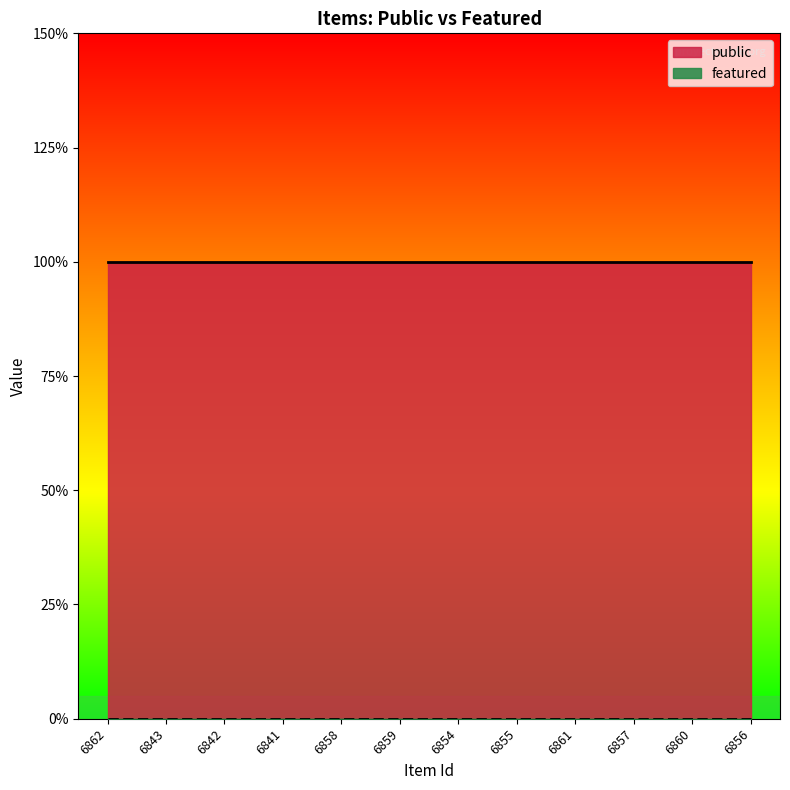

What is the label of the 8th point from the left?

6855